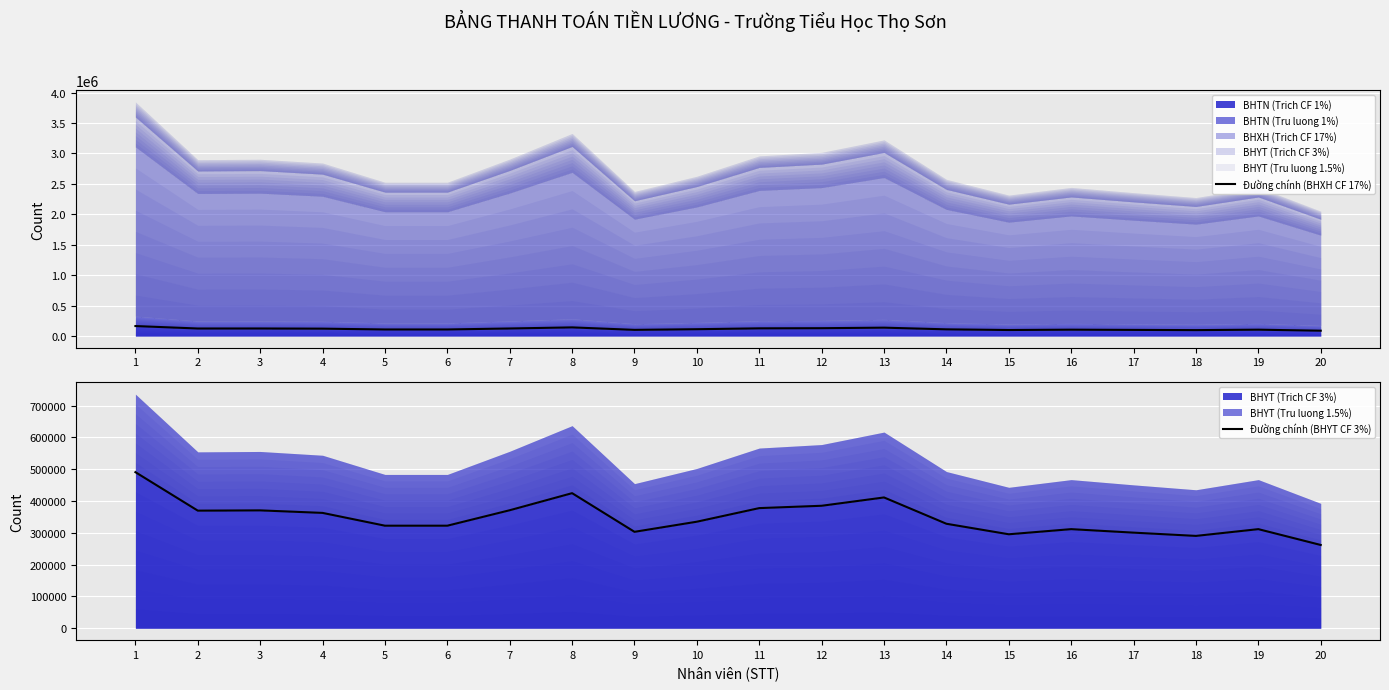

True or false: Đường chính (BHXH CF 17%) and Đường chính (BHYT CF 3%) intersect in this chart.

False